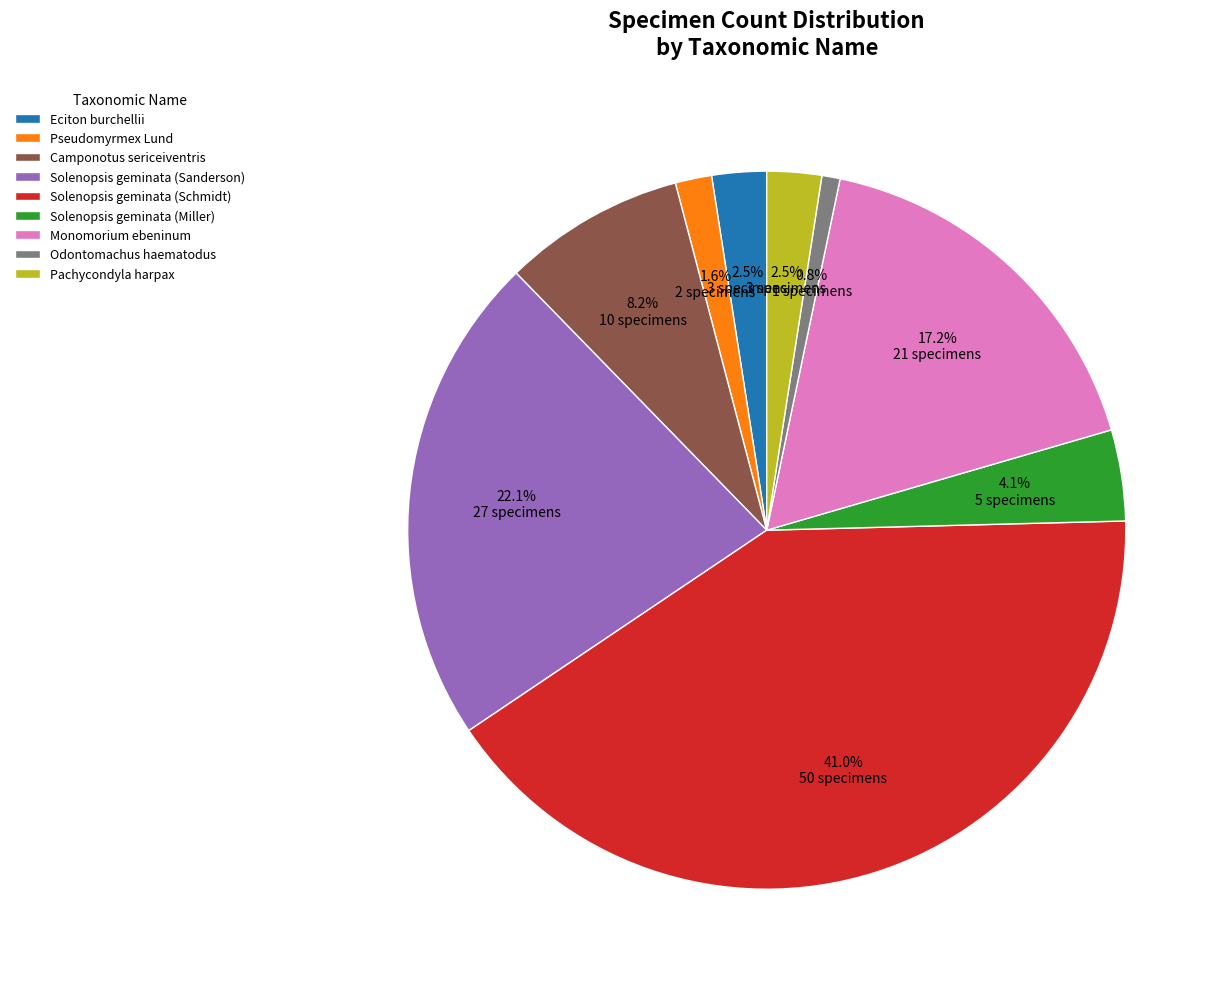

To the nearest percent, what is the difference between the largest and smallest slice percentages?

40%